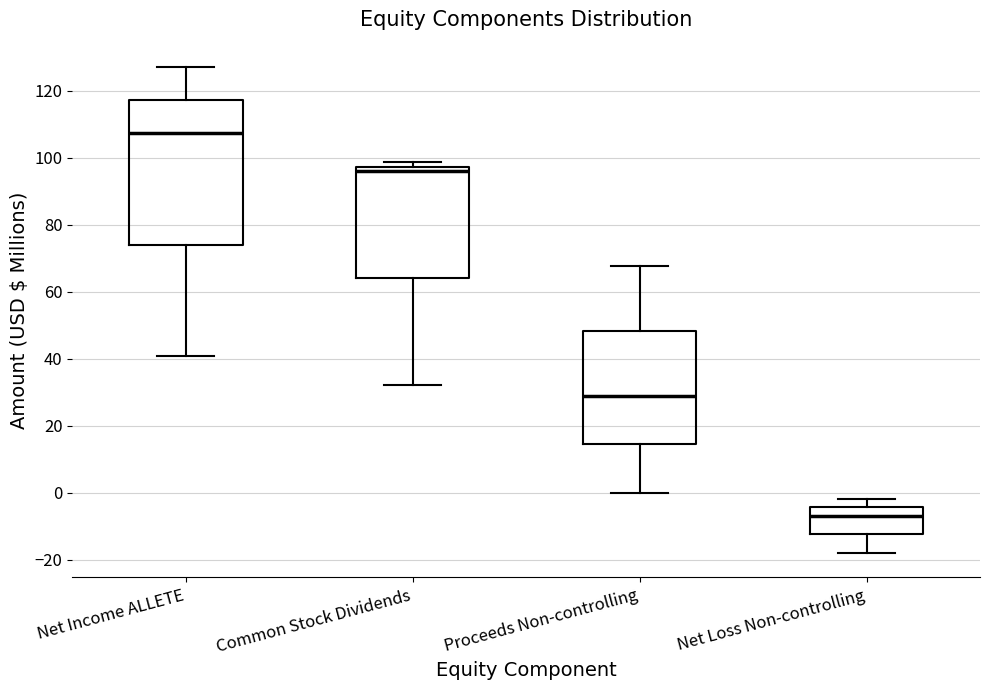

Comparing the boxes themselves (not the whiskers), which one is the tallest?

Net Income ALLETE